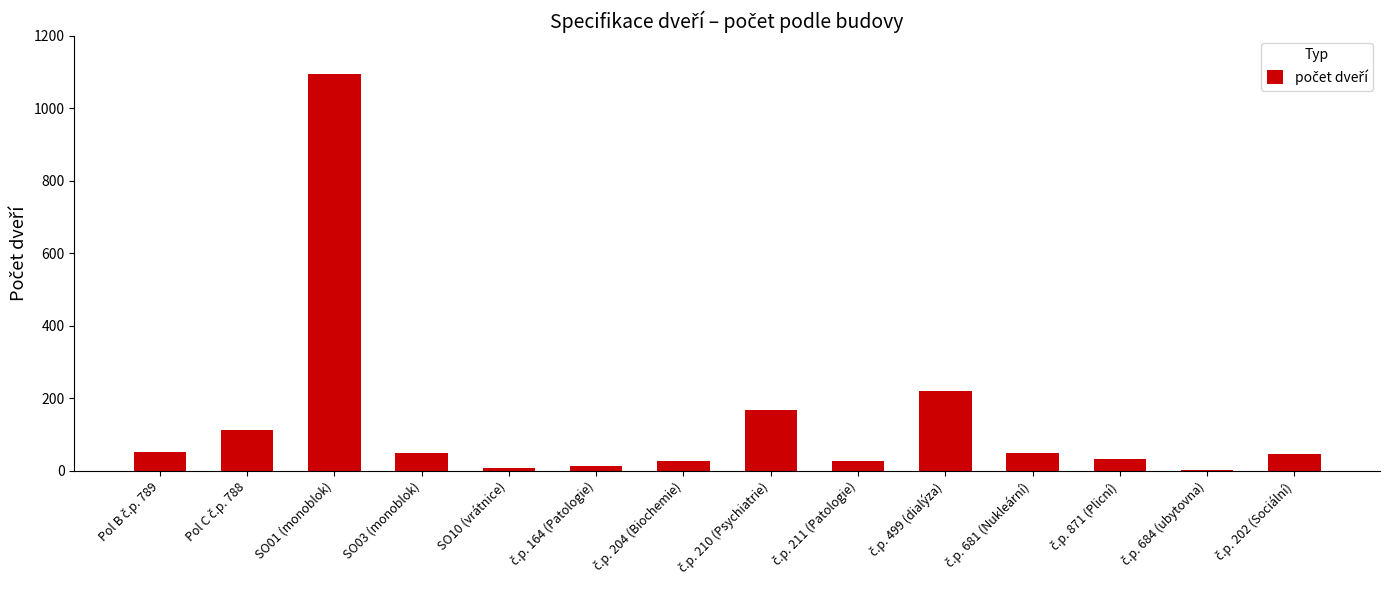

Are the bars horizontal?

No